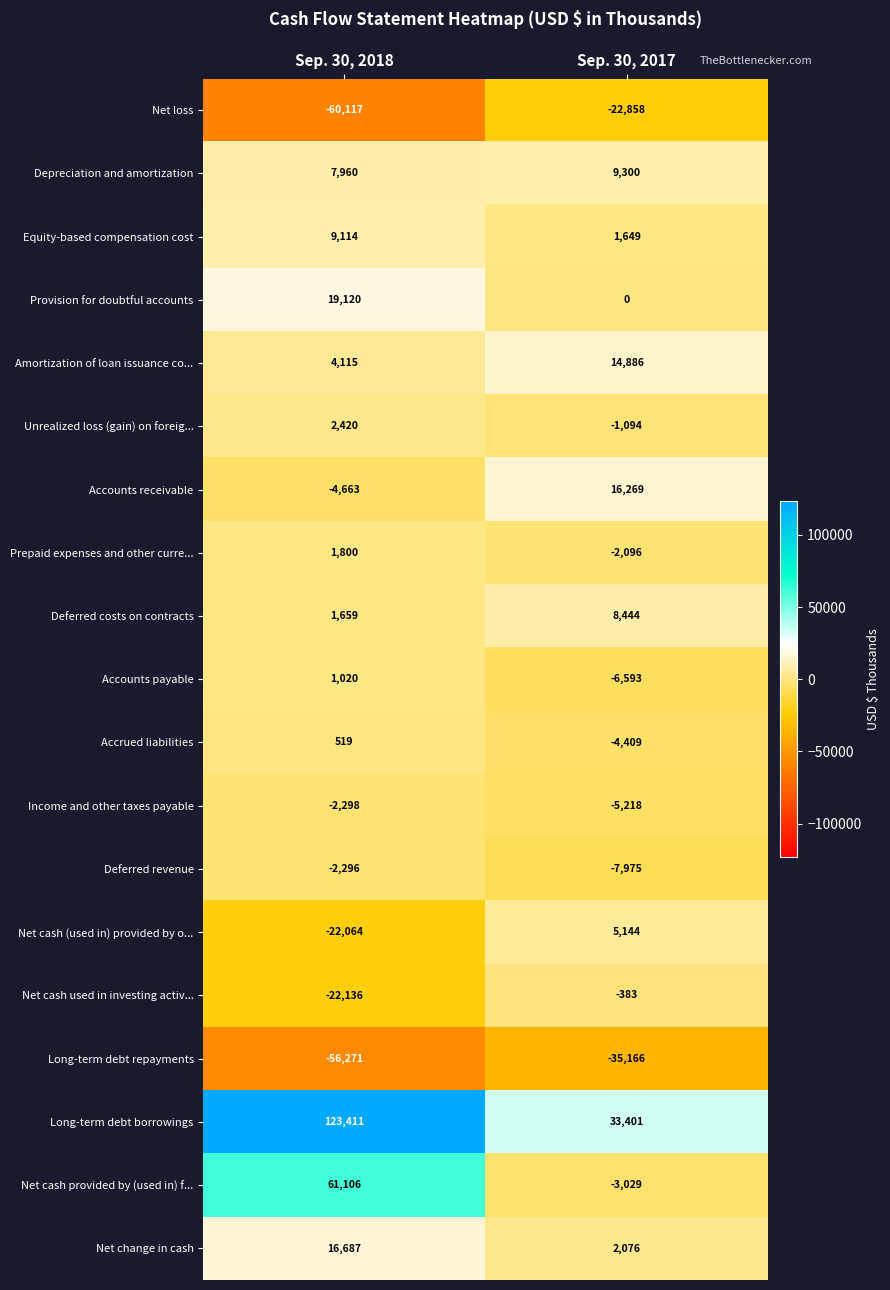

What is the greatest value displayed?

123411